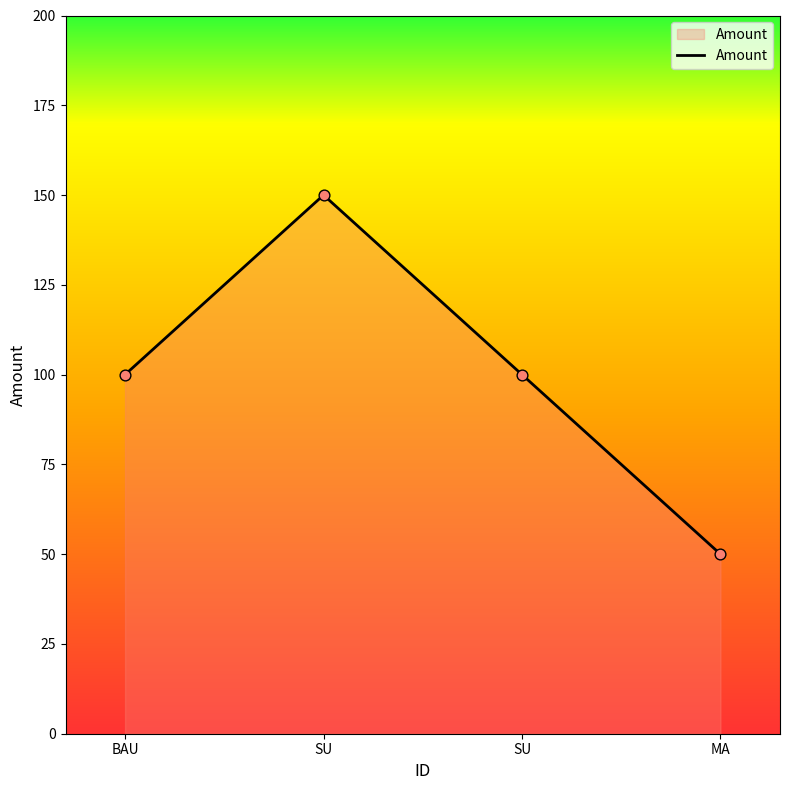

Between SU and BAU, which is larger?

SU